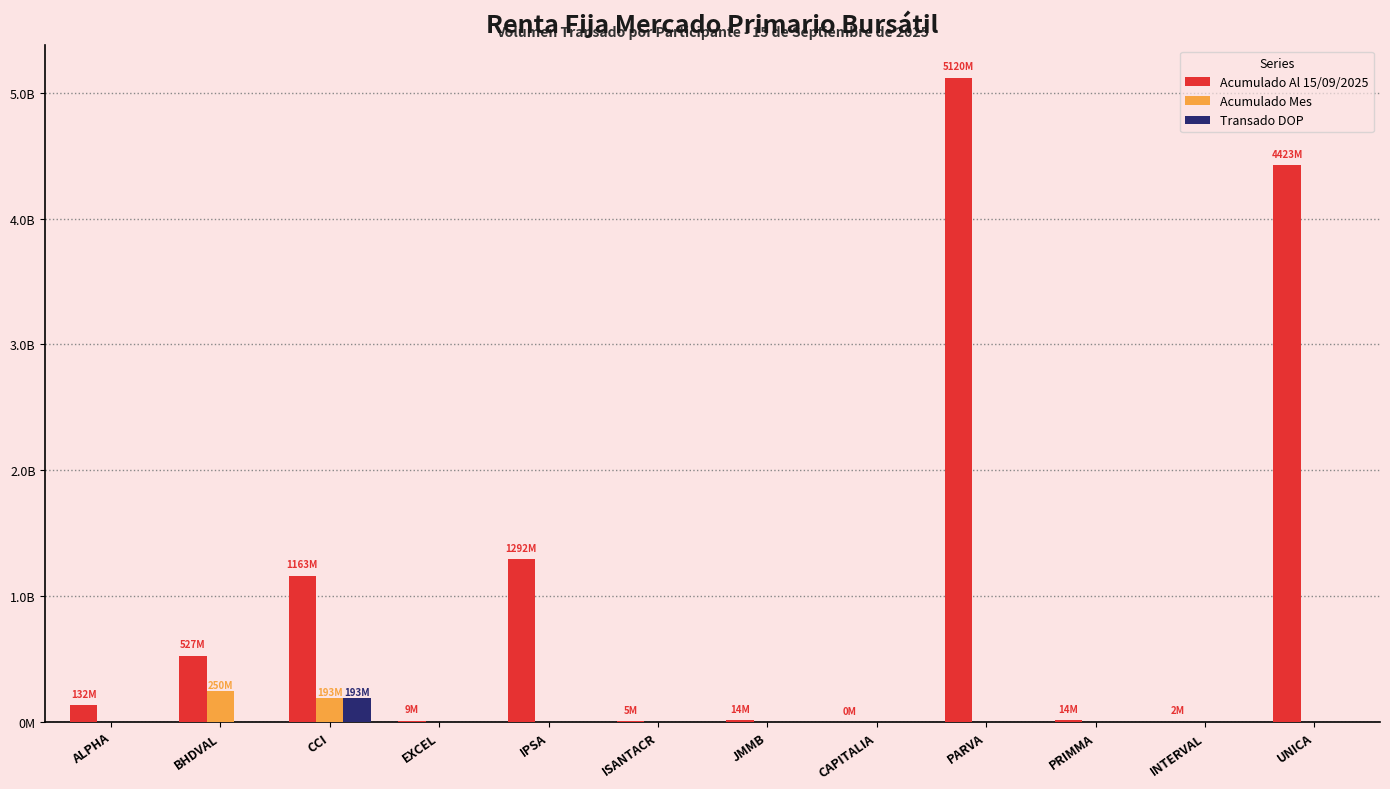

What are all the series names shown in the legend?

Acumulado Al 15/09/2025, Acumulado Mes, Transado DOP